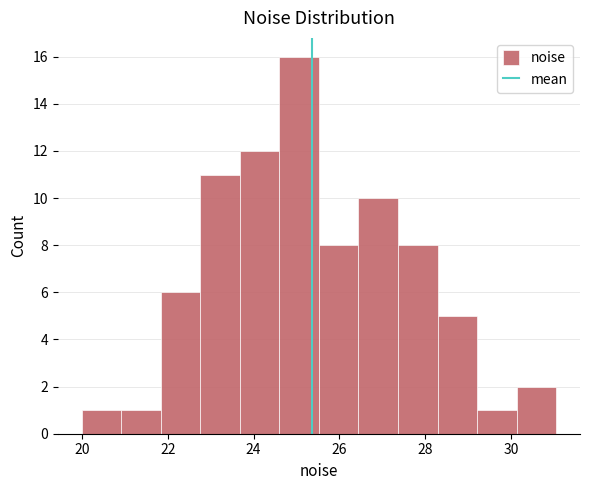

Reading left to right, list every bar in this chart as the range it spans on the x-axis followed by its height. Neither the bar edges nor the heights are printed on the chart, so give them approximately, as read against the axes.

20.0 to 21.0: 1
21.0 to 21.8: 1
21.8 to 22.8: 6
22.8 to 23.6: 11
23.6 to 24.6: 12
24.6 to 25.6: 16
25.6 to 26.4: 8
26.4 to 27.4: 10
27.4 to 28.2: 8
28.2 to 29.2: 5
29.2 to 30.2: 1
30.2 to 31.0: 2